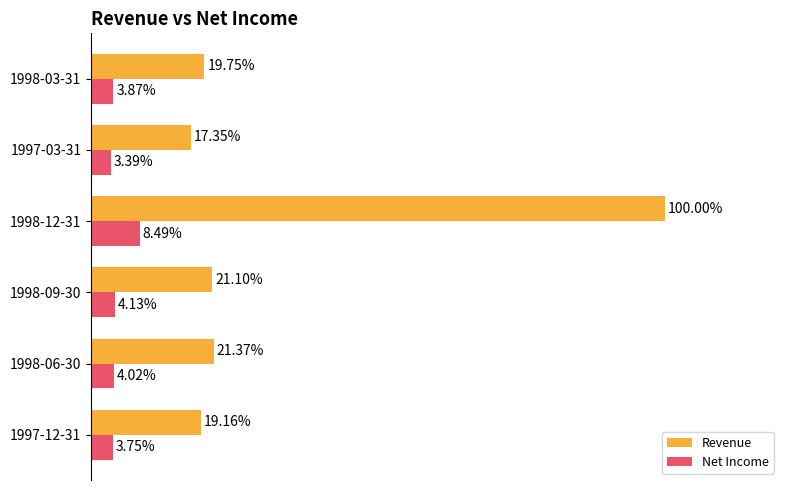

Rank the series at 1997-12-31 from lowest to highest value.

Net Income, Revenue